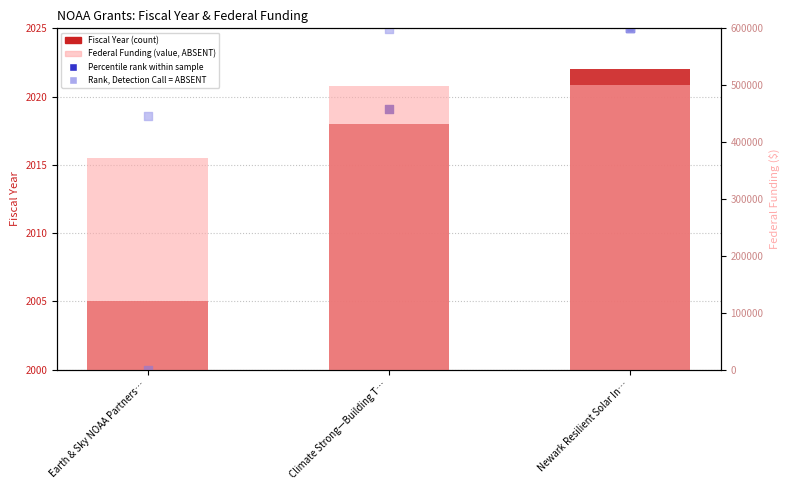

At which category is the sum across all series the highest?

Newark Resilient Solar In…